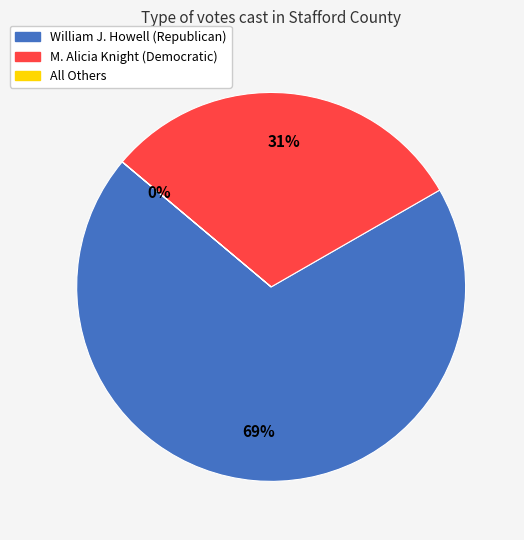

To the nearest percent, what portion does William J. Howell (Republican) represent?

69%